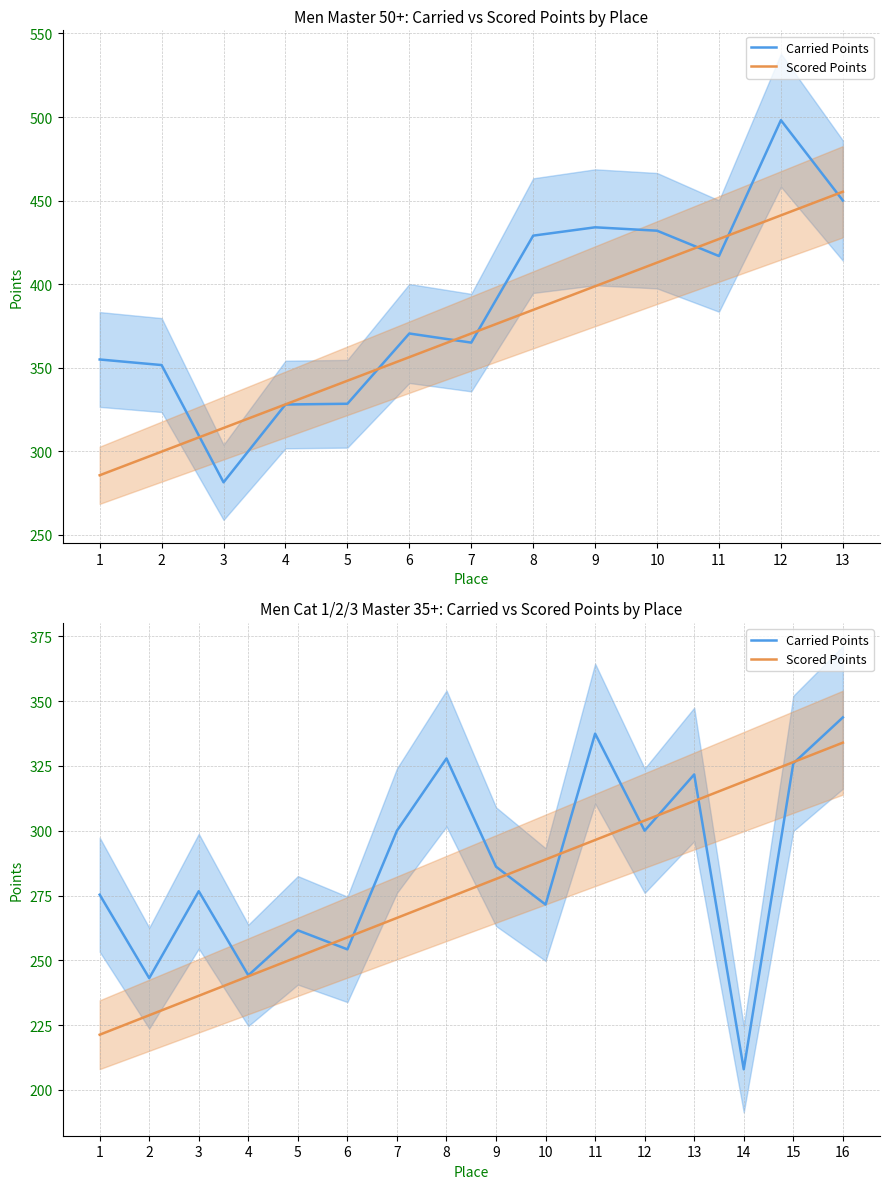

At how many categories does at least one series exceed 296?

8